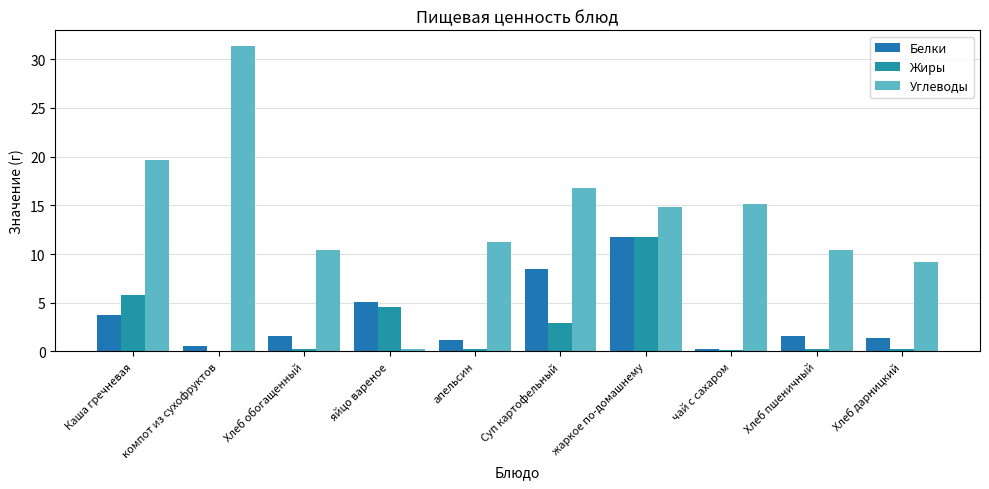

Where is Углеводы nearest to the value 15?

чай с сахаром